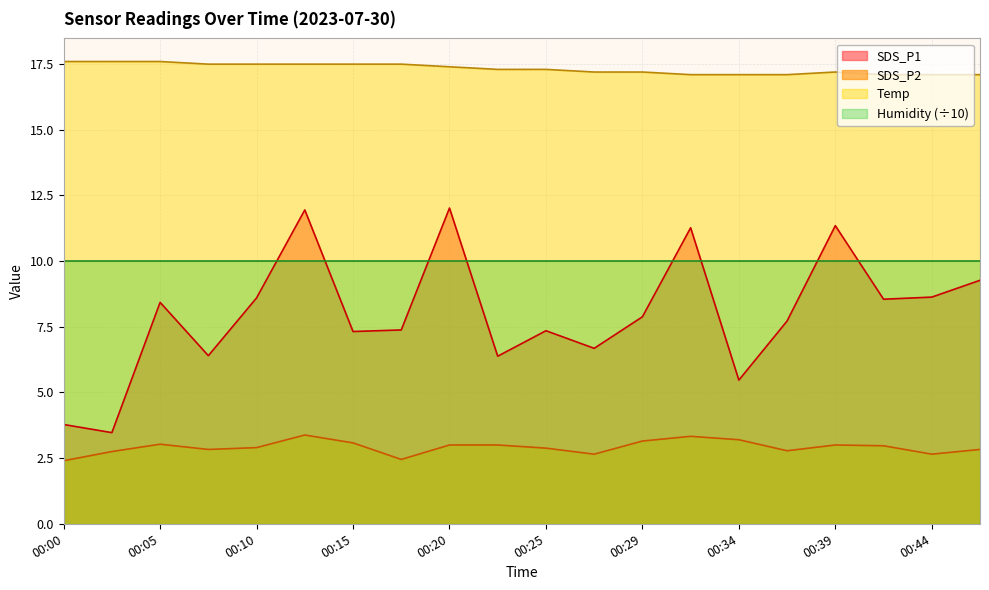

How many lines are shown in the chart?

4